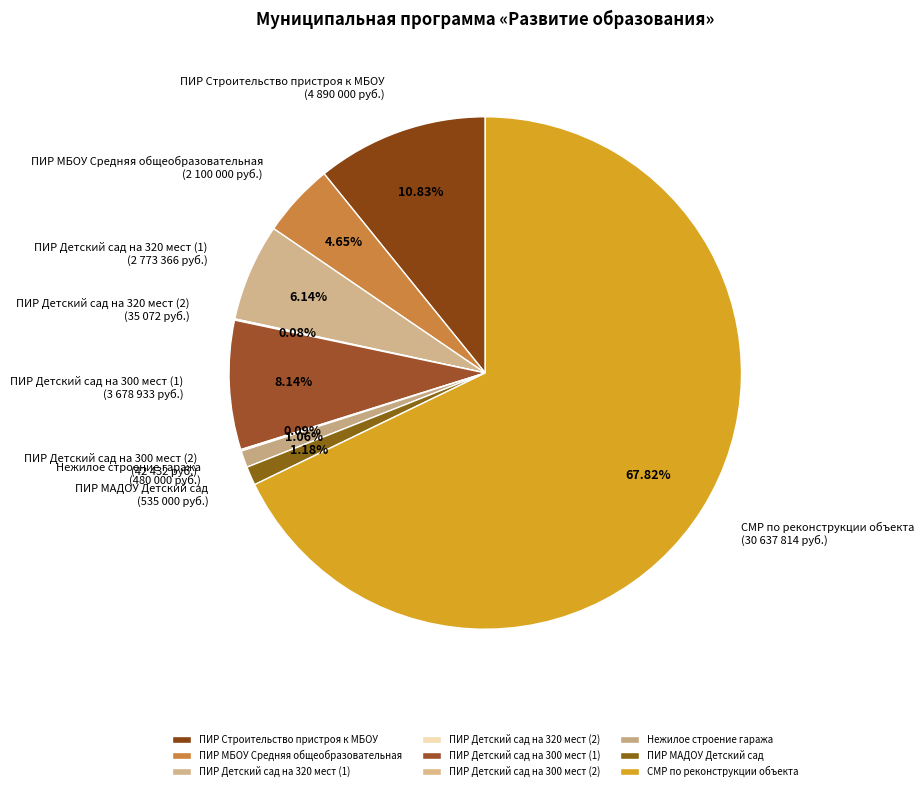

Approximately how many times larger is the value at ПИР Строительство пристроя к МБОУ compared to ПИР Детский сад на 300 мест (1)?

1.3